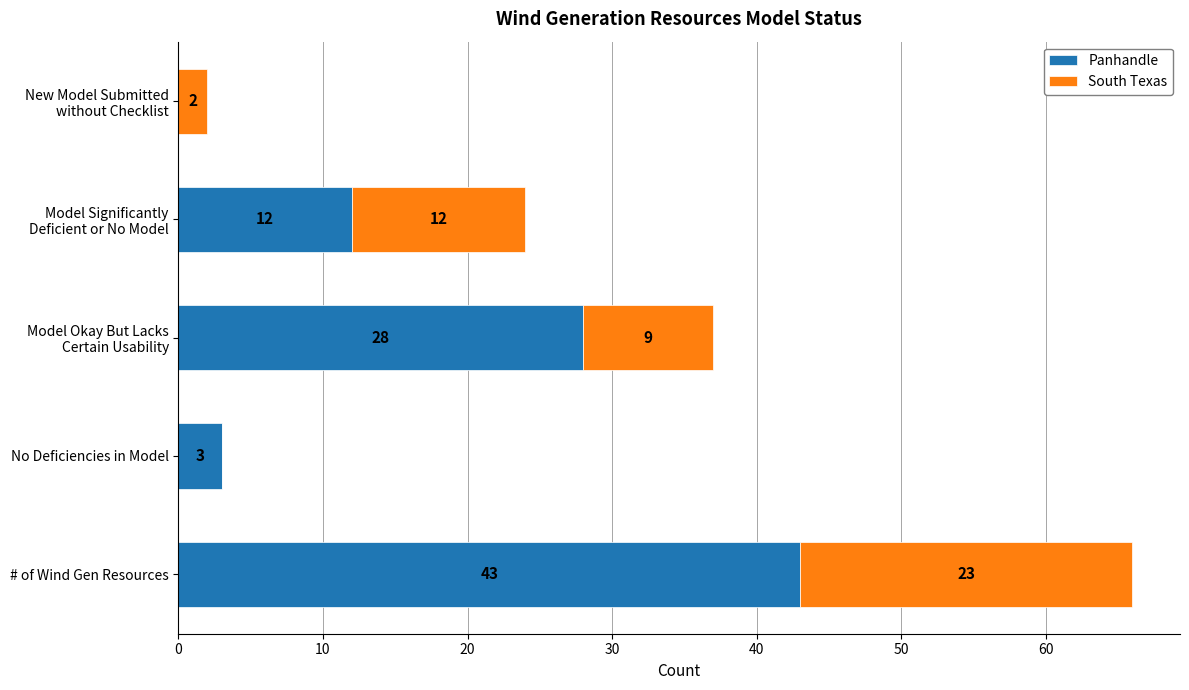

How many categories are shown in the chart?

5